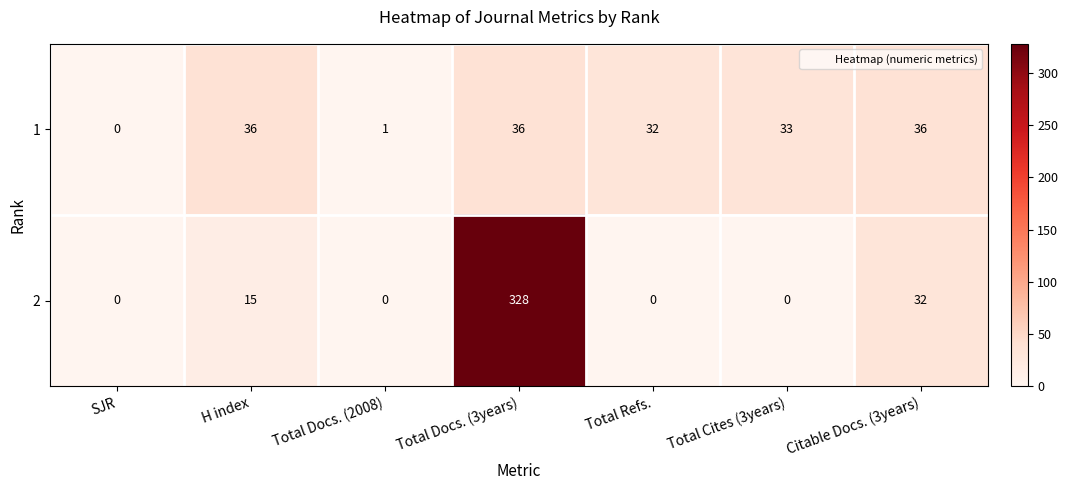

Rank the series by their maximum value, from lowest to highest.

1, 2